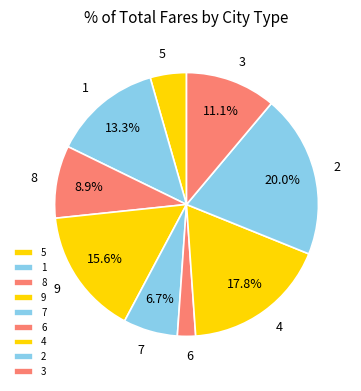

What is the ratio of the value at 5 to the value at 7?

0.7